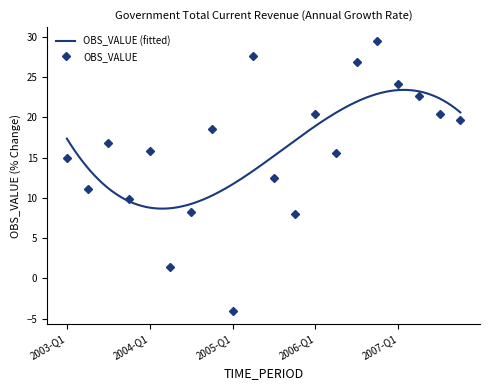

What is the average value?

16.0